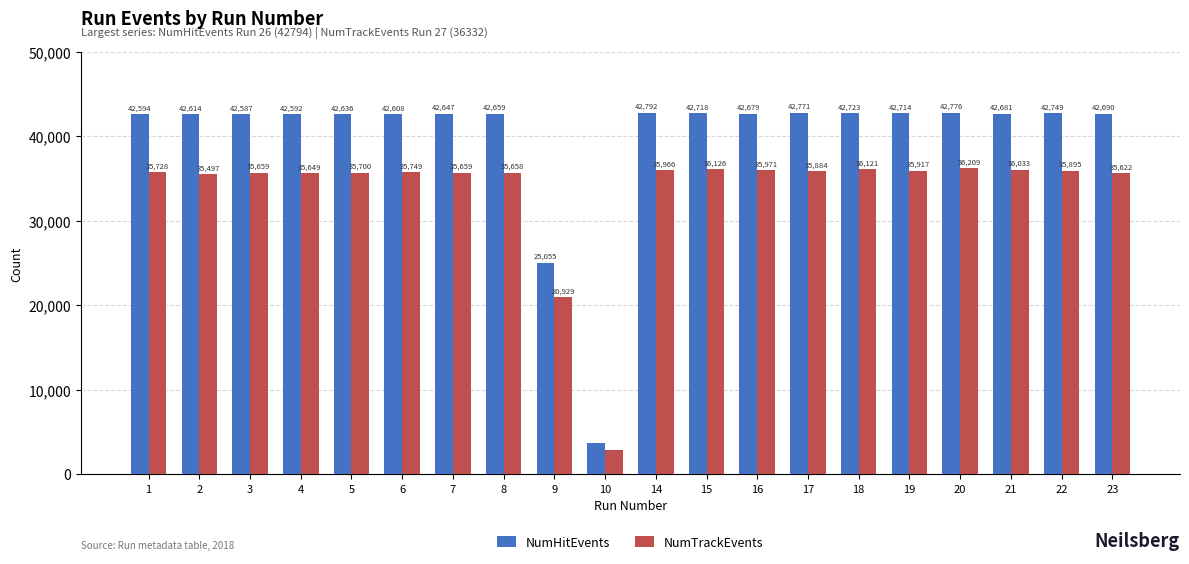

Between 2 and 21, which series saw the biggest shift?

NumTrackEvents